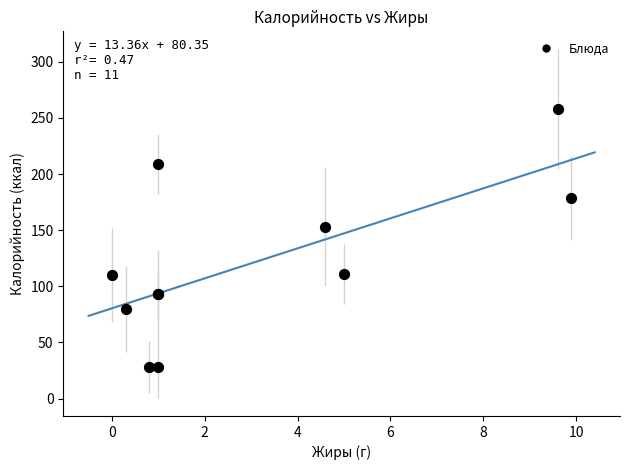

What Y value in the scatter plot is closest to 142?

153.0